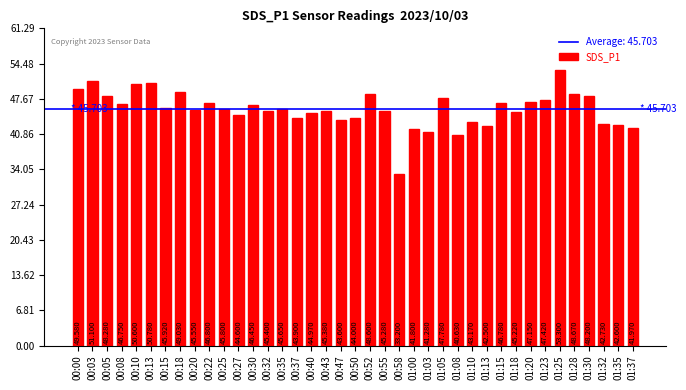

True or false: the data shows 13.6 at 01:18.

False